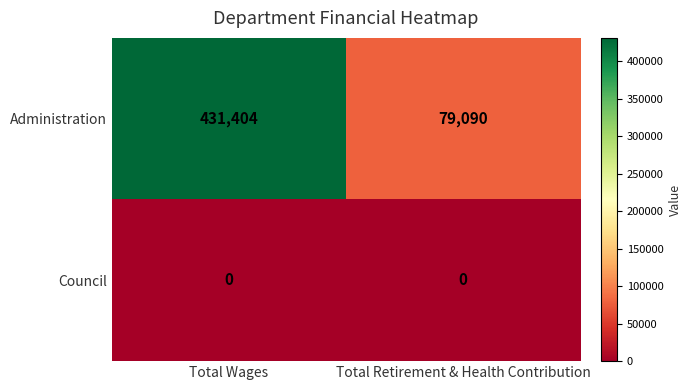

Which series has the largest range (max minus min)?

Administration